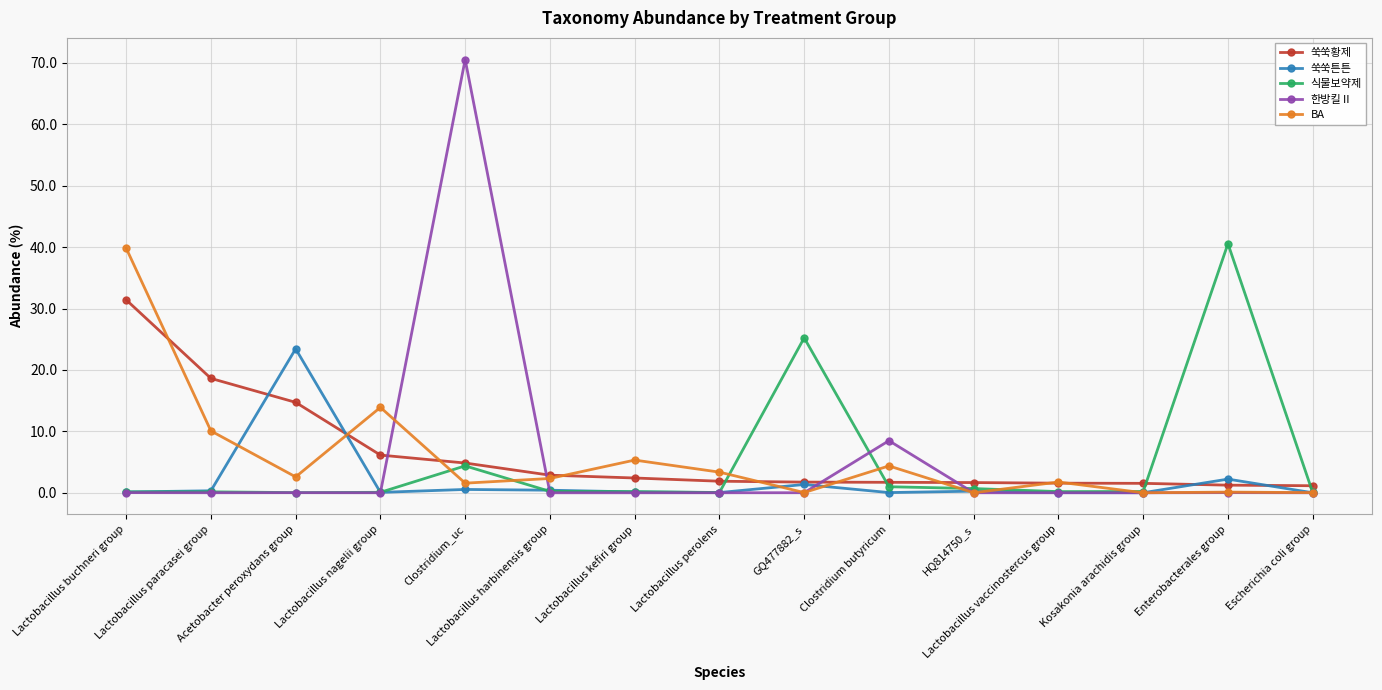

What is the maximum value shown in the chart?

70.6